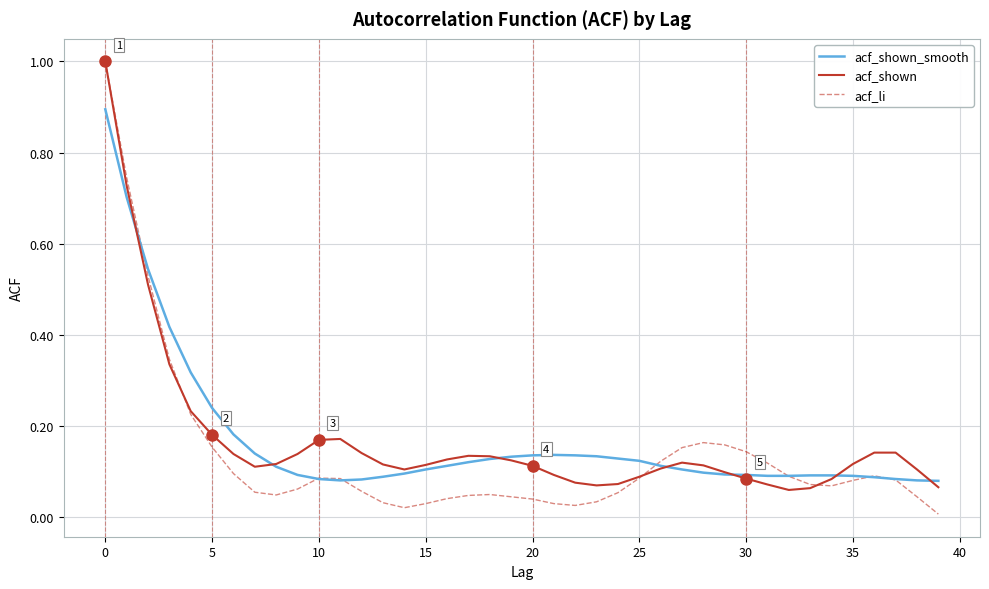

Which series has the widest spread of values?

acf_li